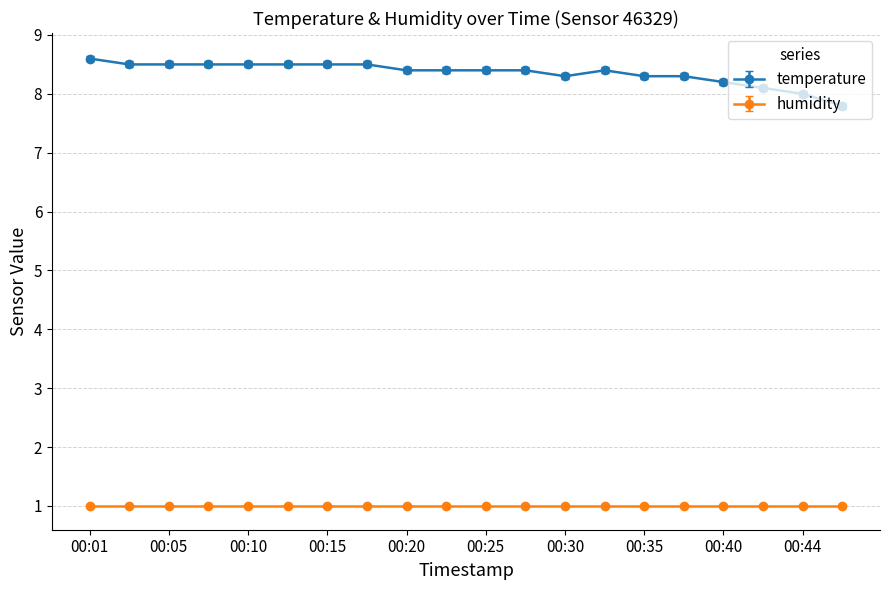

What is the minimum value for humidity?

1.0